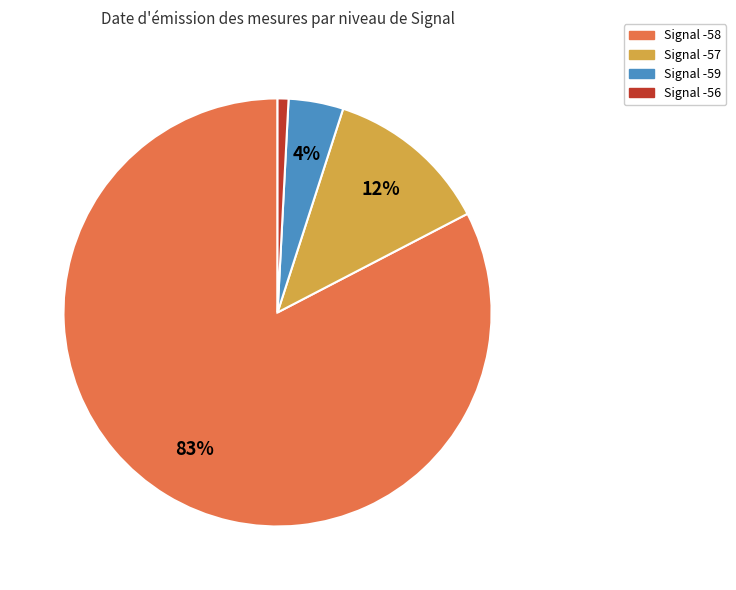

To the nearest percent, what is the average slice percentage?

25%